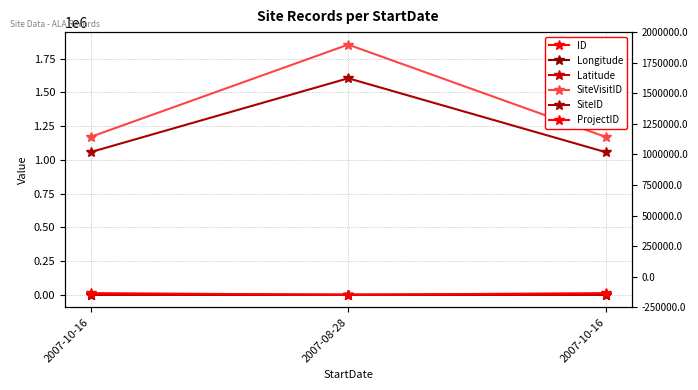

The Longitude series shows 53.7 at 2007-10-16. True or false?

False